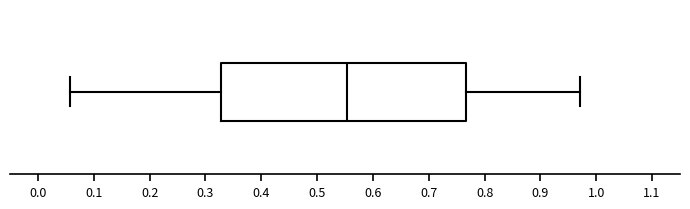

Transcribe this box plot: give where the median line is, the range the box spans, and where the two whiskers end, as read against the x-axis. The values are not printed on the chart, so give them approximately, as read against the axis.

median 0.55, box 0.33 to 0.77, whiskers 0.06 to 0.97